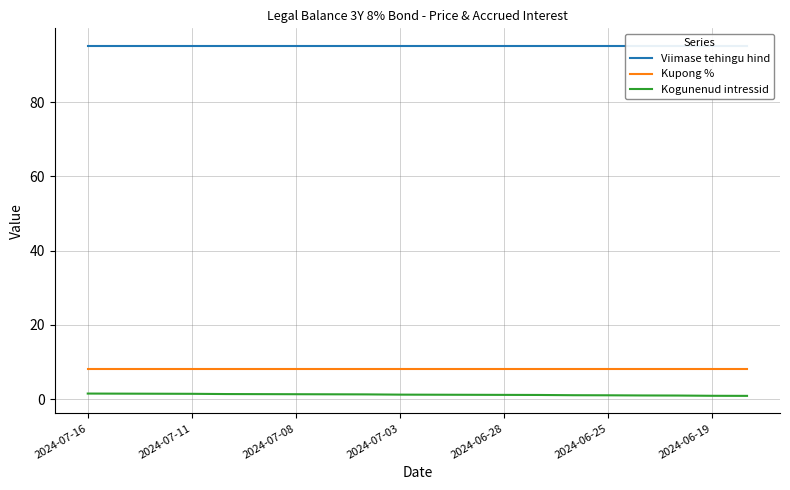

What is the maximum value for Viimase tehingu hind?

95.1